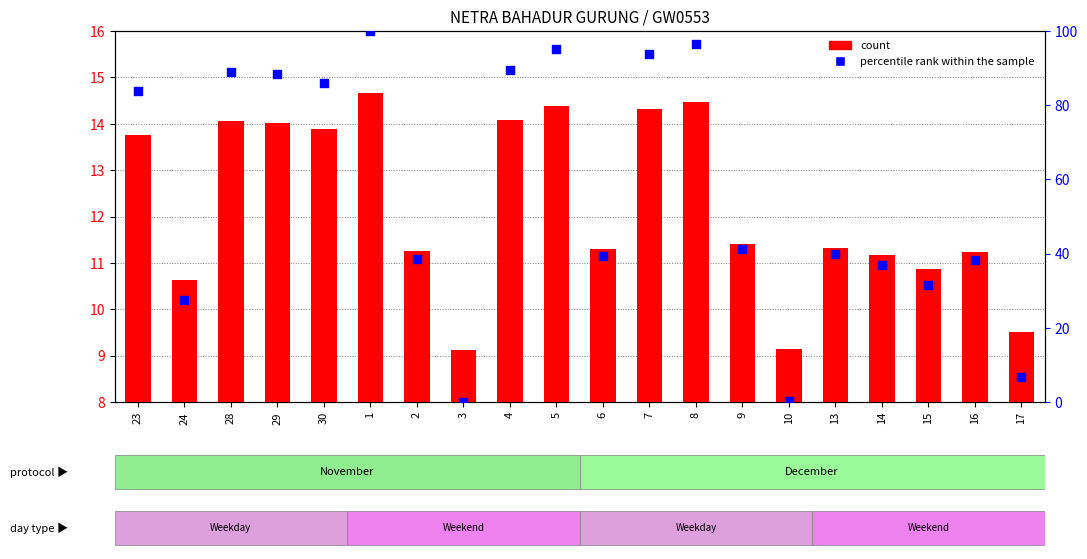

Which series has the largest total across all categories?

percentile rank within the sample